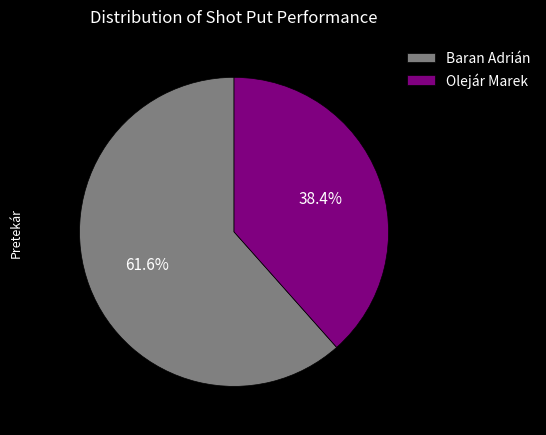

To the nearest percent, what is the combined percentage of Baran Adrián and Olejár Marek?

100%